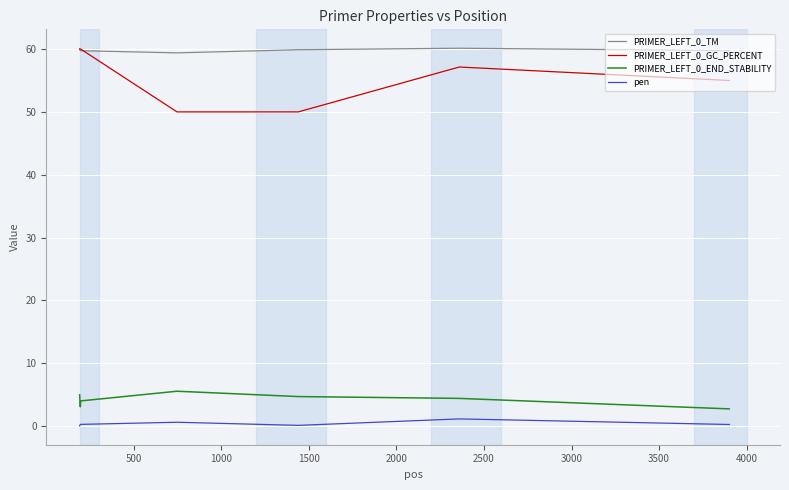

What is the minimum value for PRIMER_LEFT_0_END_STABILITY?

2.7